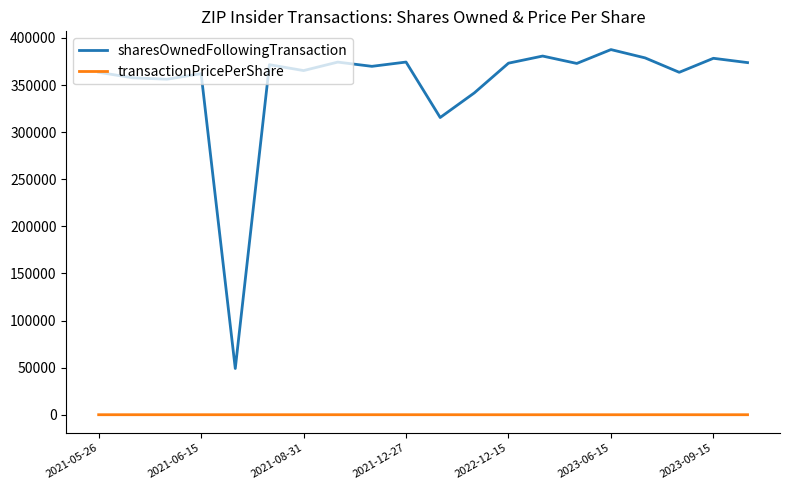

Which series has the largest total across all categories?

sharesOwnedFollowingTransaction